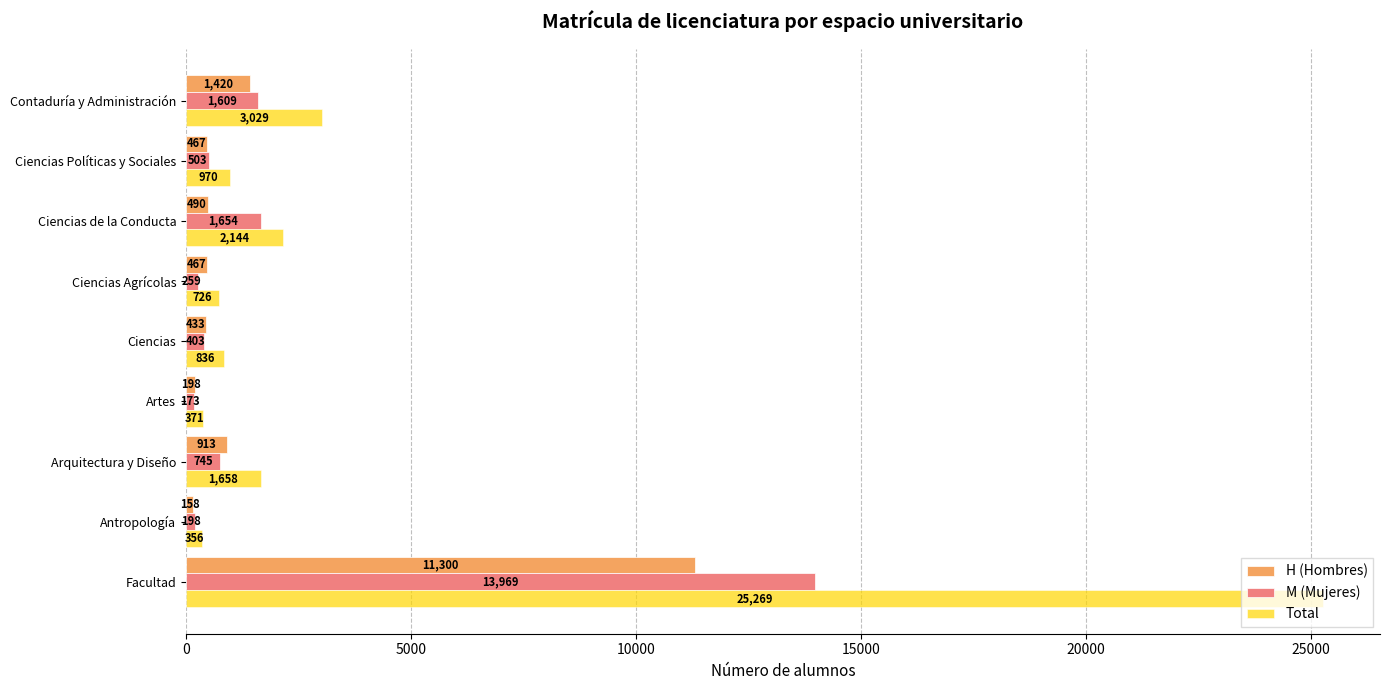

At which label does H (Hombres) reach its minimum?

Antropología